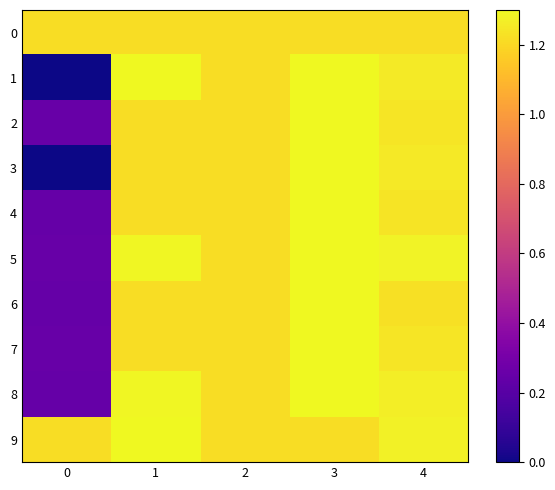

List the series in order of their peak value, lowest first.

0, 9, 1, 2, 3, 4, 5, 6, 7, 8